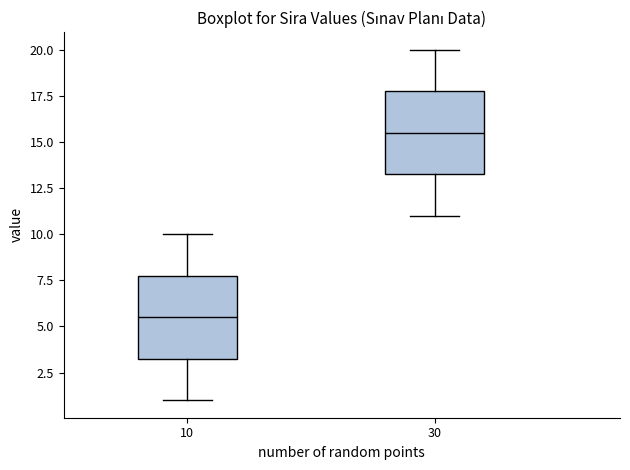

Reading left to right, transcribe this box plot: for each box, give where its median line is, the range the box spans, and where its two whiskers end, as read against the y-axis. The values are not printed on the chart, so give them approximately, as read against the axis.

10: median 5.5, box 3.5 to 8.0, whiskers 1.0 to 10.0
30: median 15.5, box 13.5 to 18.0, whiskers 11.0 to 20.0